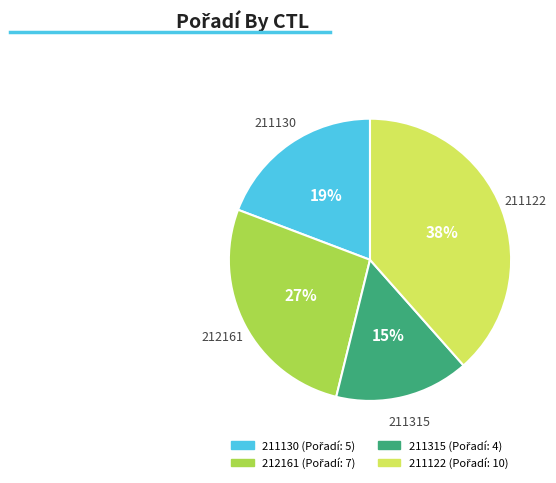

Approximately how many times larger is the value at 211315 compared to 211130?

0.8